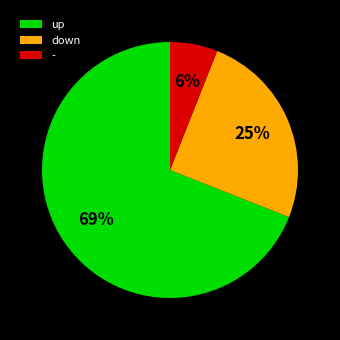

Which slice is the largest?

up